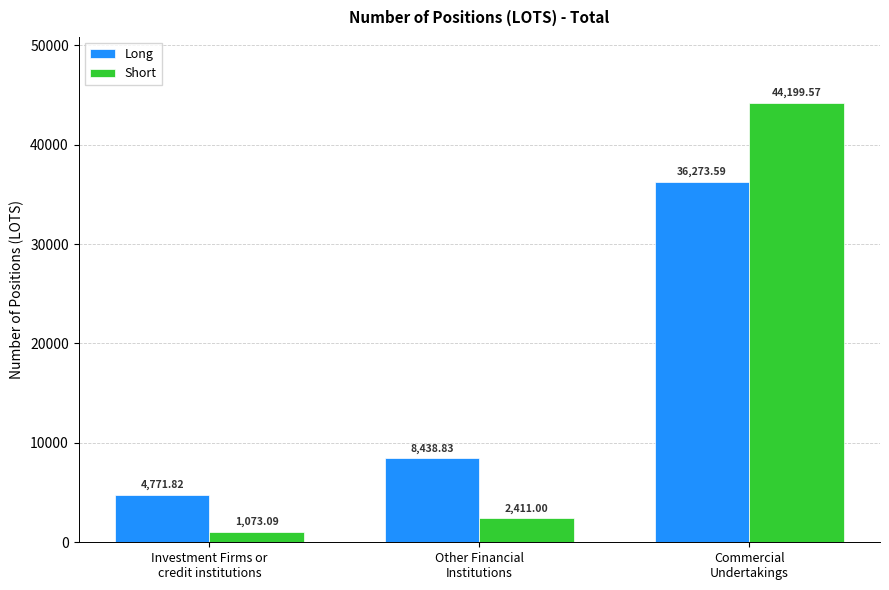

Reading right to left, extract all data points from this chart.

Long: Commercial
Undertakings=36273.6	Other Financial
Institutions=8438.8	Investment Firms or
credit institutions=4771.8
Short: Commercial
Undertakings=44199.6	Other Financial
Institutions=2411.0	Investment Firms or
credit institutions=1073.1